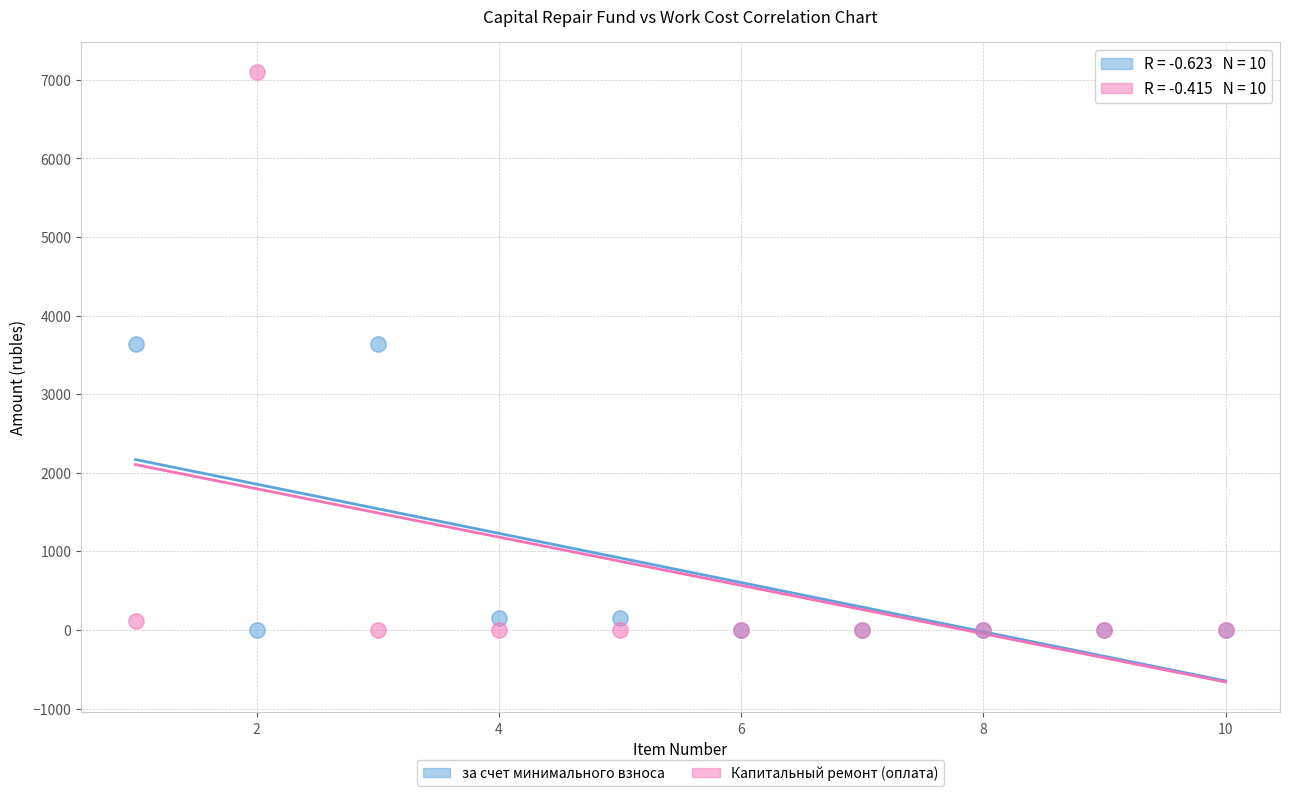

What are all the series names shown in the legend?

за счет минимального взноса, Капитальный ремонт (оплата)